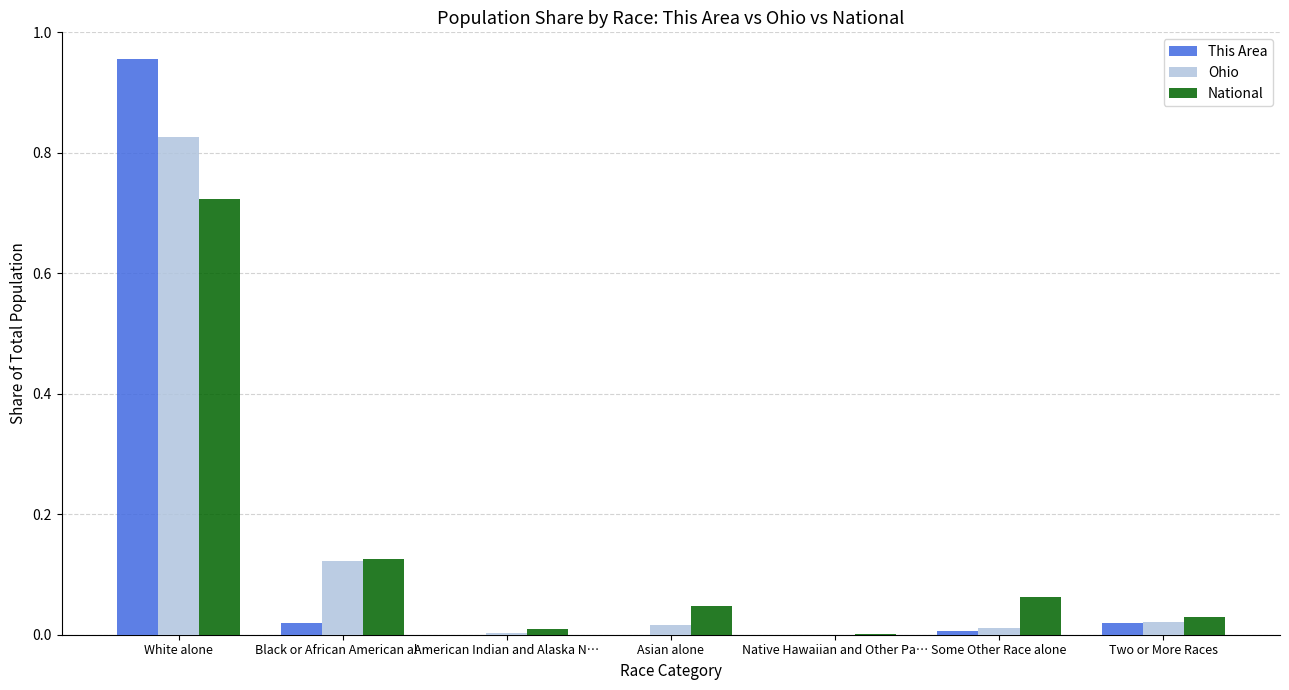

What are all the series names shown in the legend?

This Area, Ohio, National